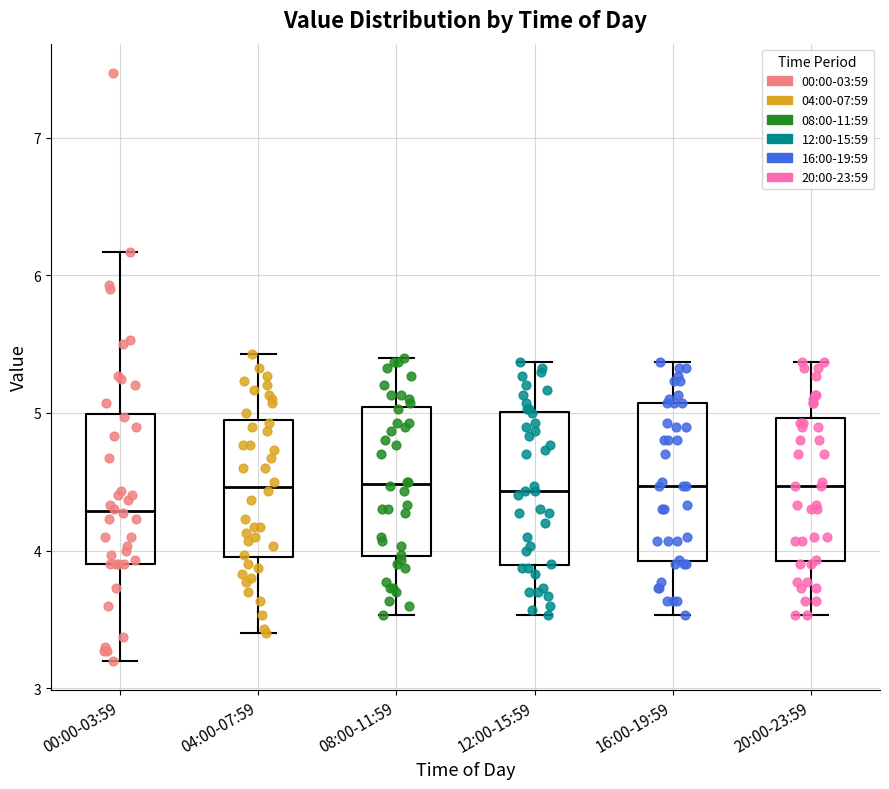

Where does the lower whisker of the box for 16:00-19:59 end on the y-axis? The values are not printed on the chart, so give them approximately, as read against the axis.

3.5